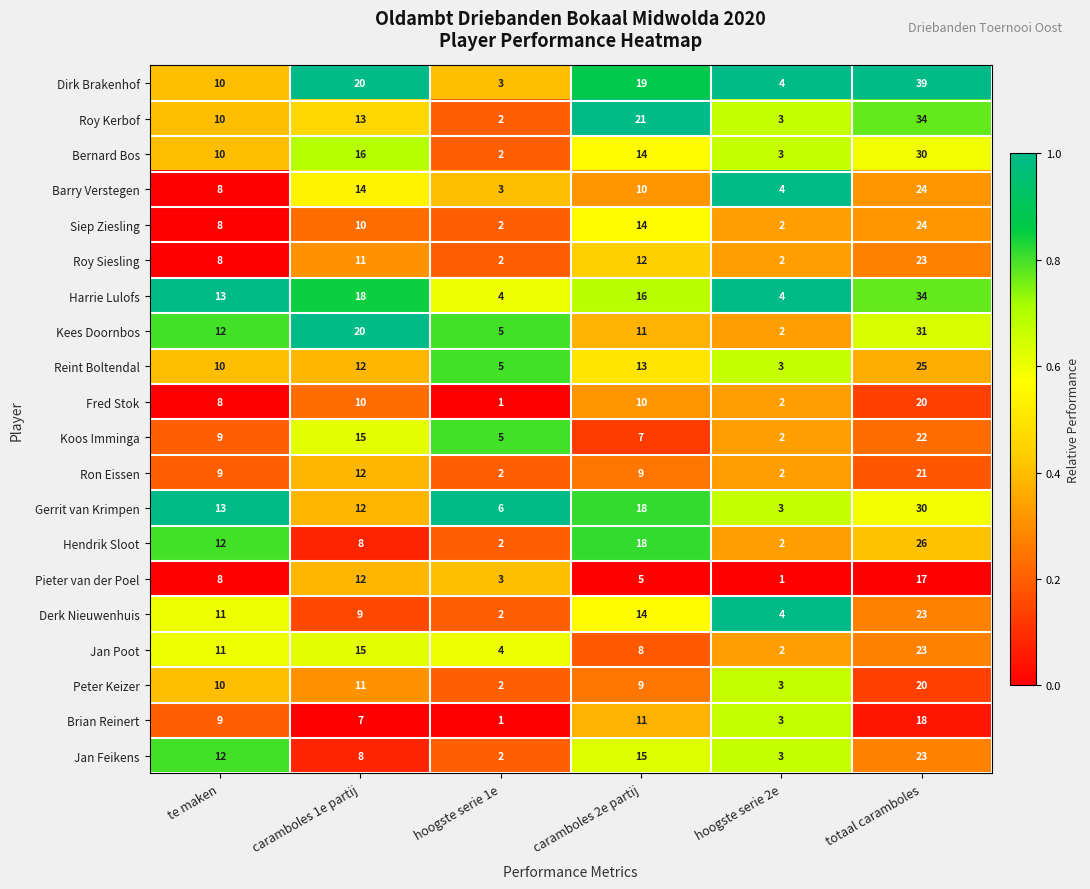

Is it true that Dirk Brakenhof equals 1 at hoogste serie 2e?

False